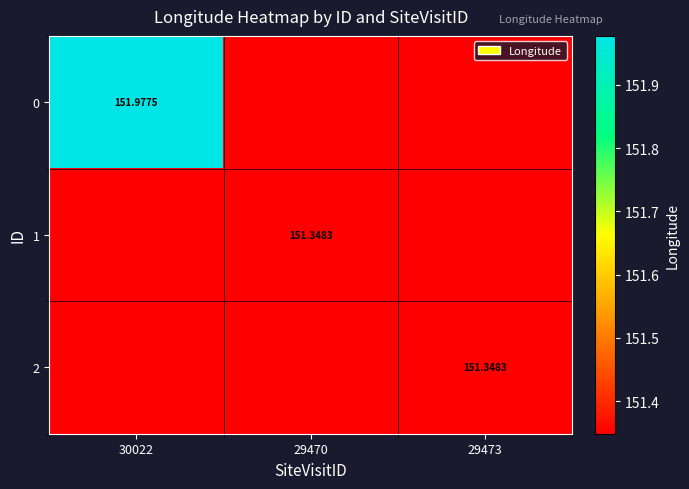

Between 30022 and 29473, which is larger?

30022